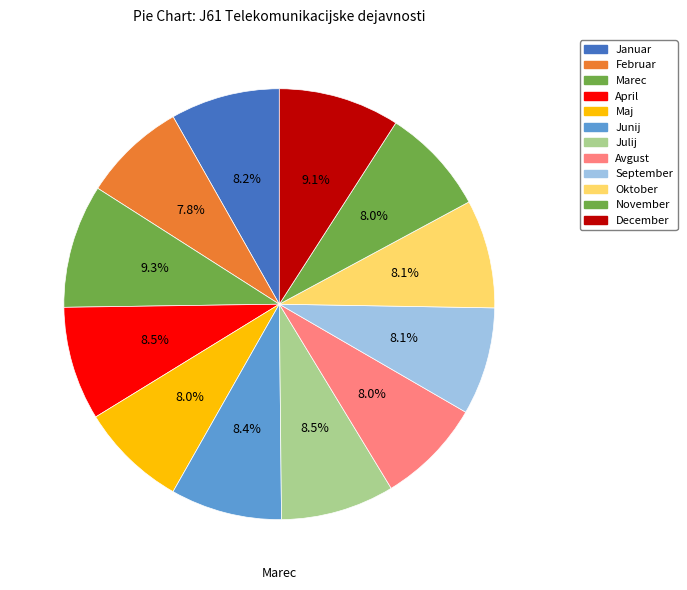

Is there a majority slice in this chart?

No